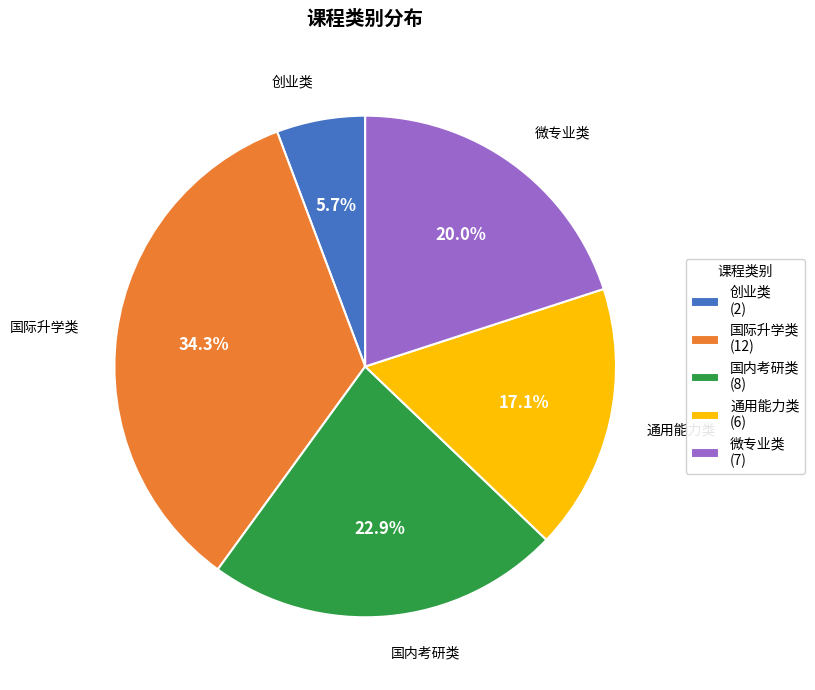

What is the total percentage of 创业类 and 微专业类?

25.7%